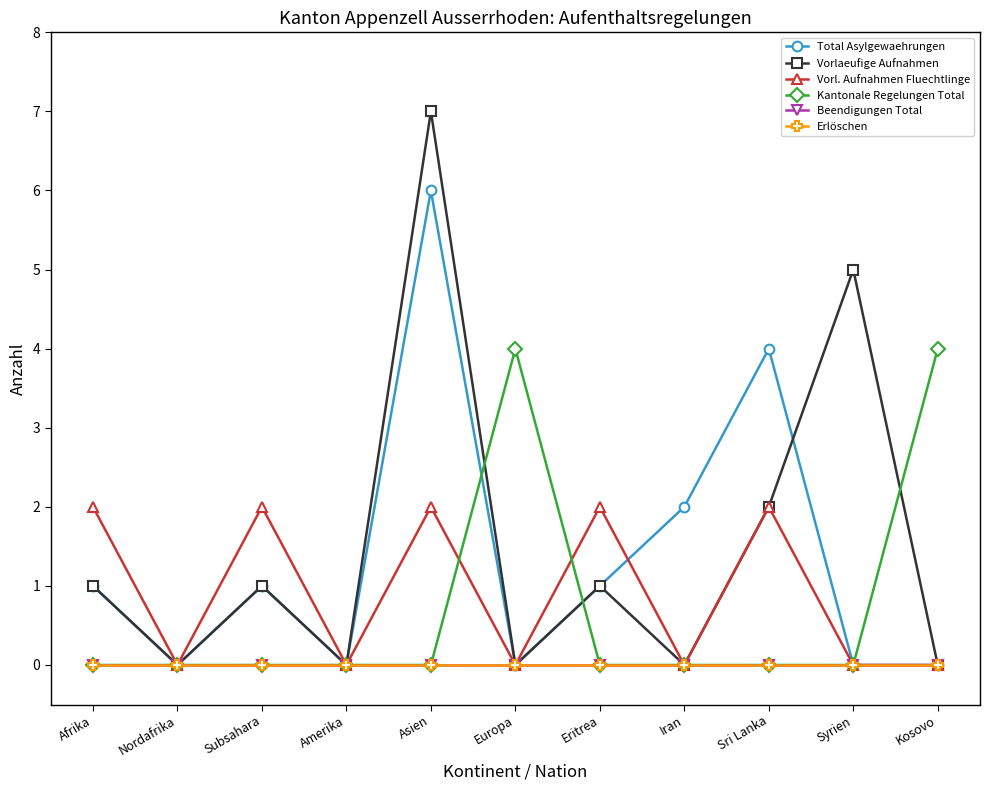

Is this an area chart (filled region under the line)?

No